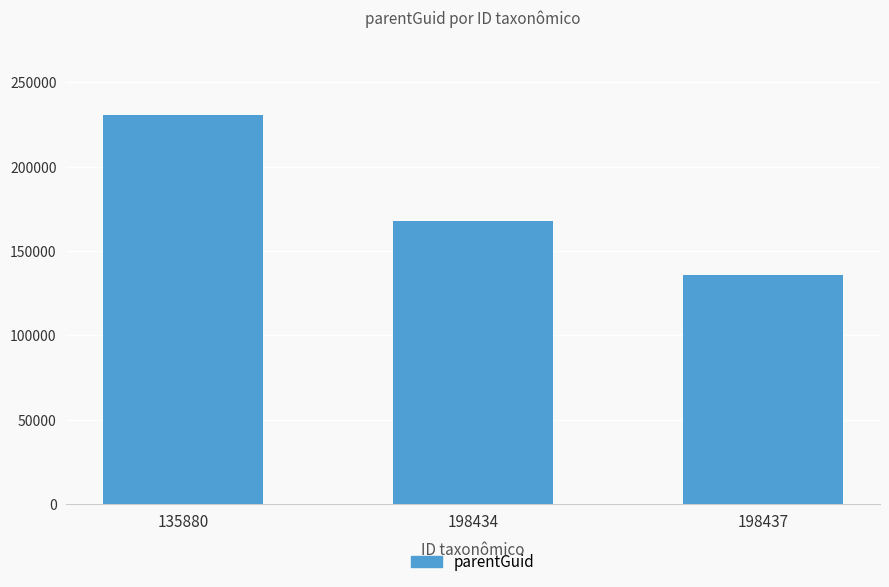

True or false: the data shows 47532 at 198434.

False